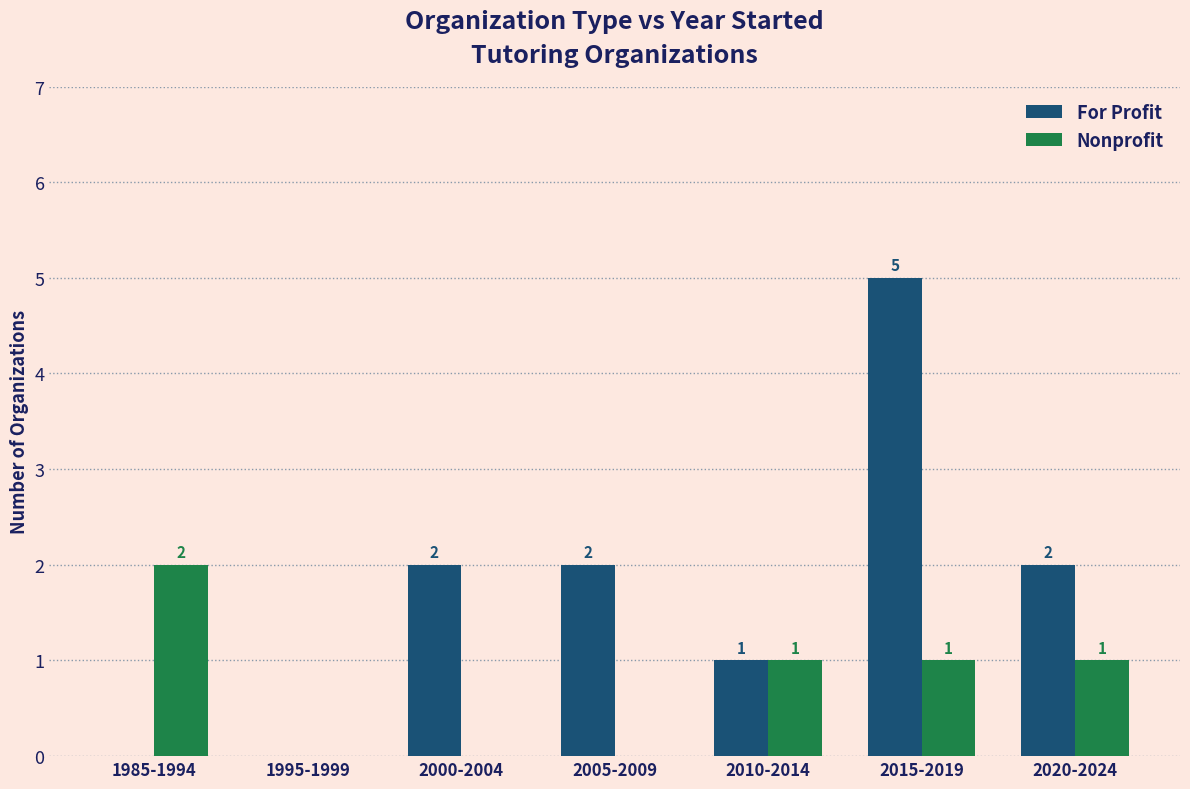

Reading left to right, extract all data points from this chart.

For Profit: 0	0	2	2	1	5	2
Nonprofit: 2	0	0	0	1	1	1